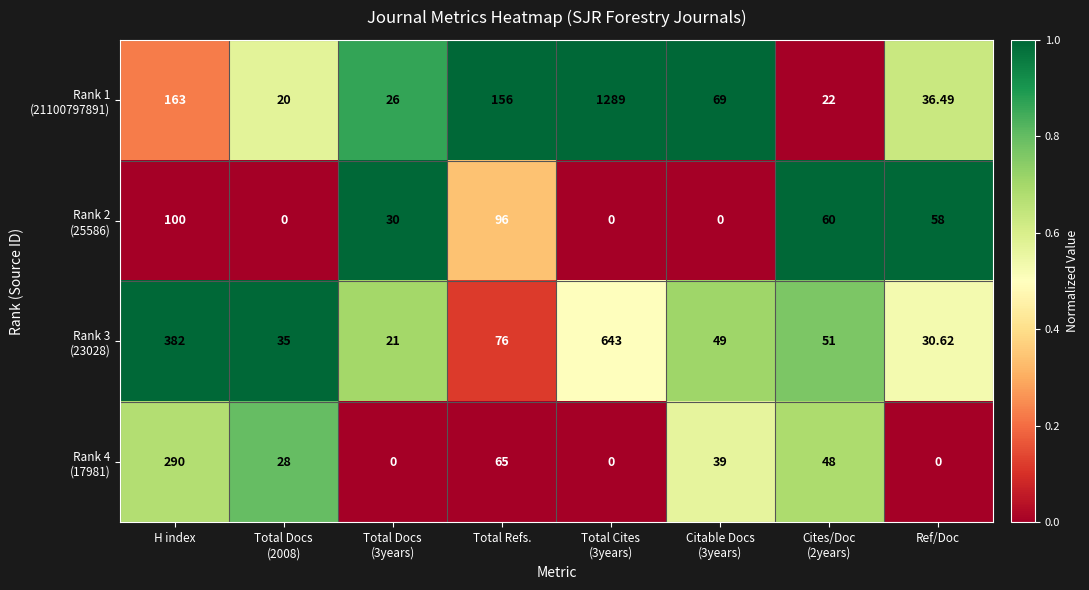

Between Total Cites (3years) and Cites/Doc (2years), which series saw the biggest shift?

Rank 1 (21100797891)